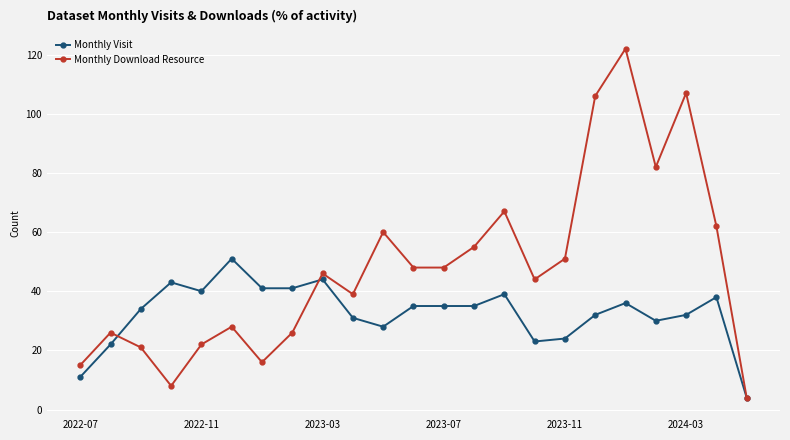

True or false: Monthly Visit and Monthly Download Resource intersect in this chart.

True